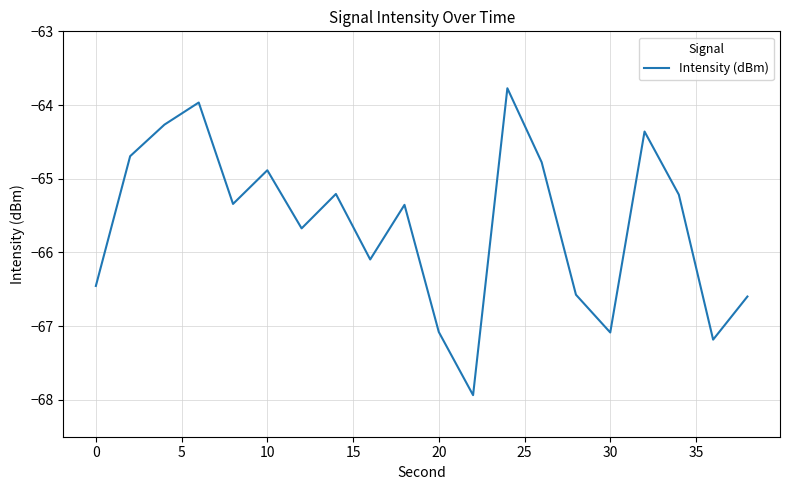

What is the minimum value shown in the chart?

-67.9